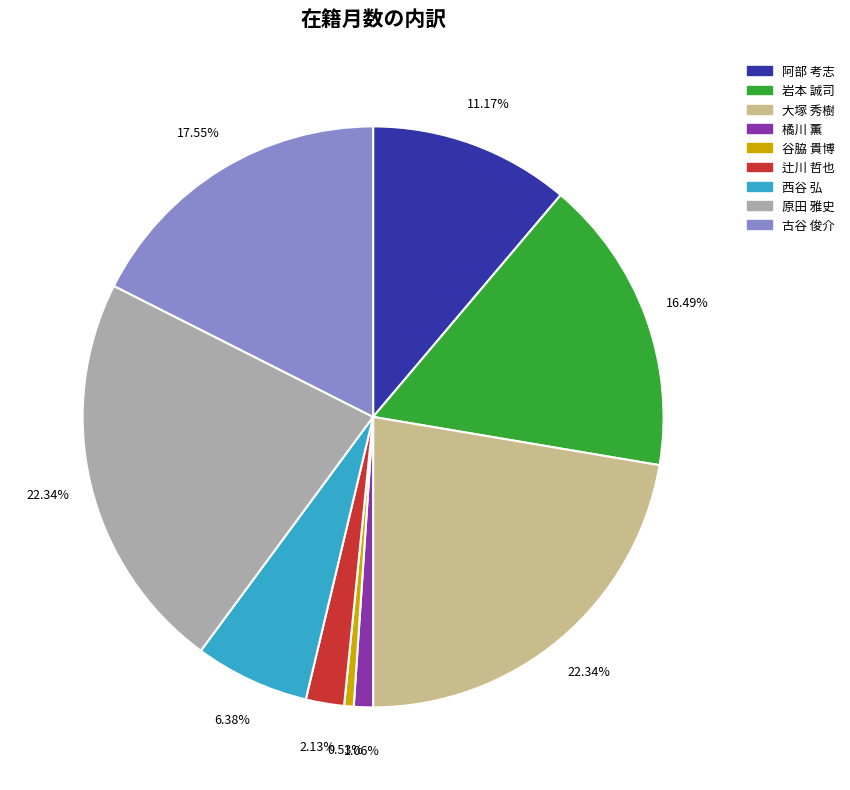

Combined, what portion of the pie is 橘川 薫 and 大塚 秀樹?

23.4%